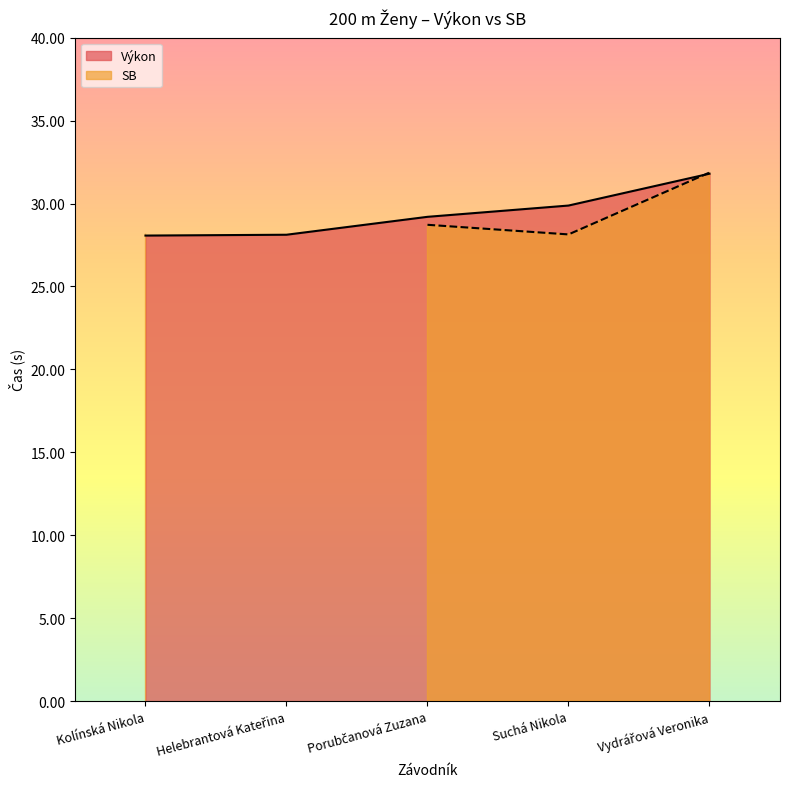

True or false: Výkon has a value of 29.9 at Suchá Nikola.

True